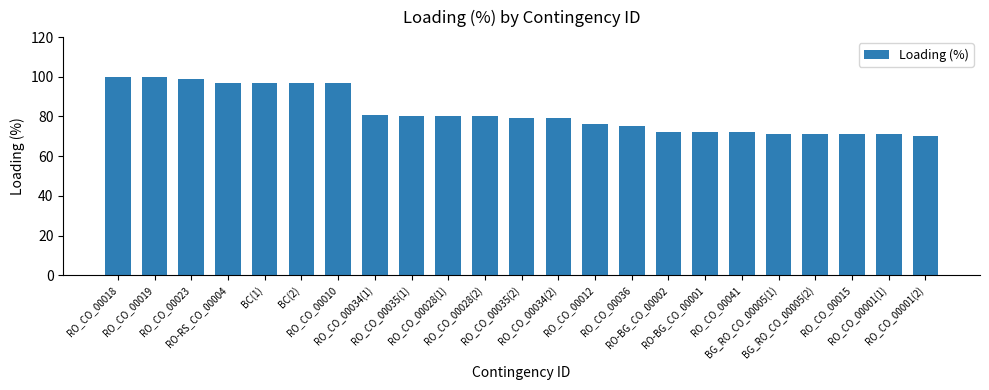

At which label does the data first exceed 79?

RO_CO_00018